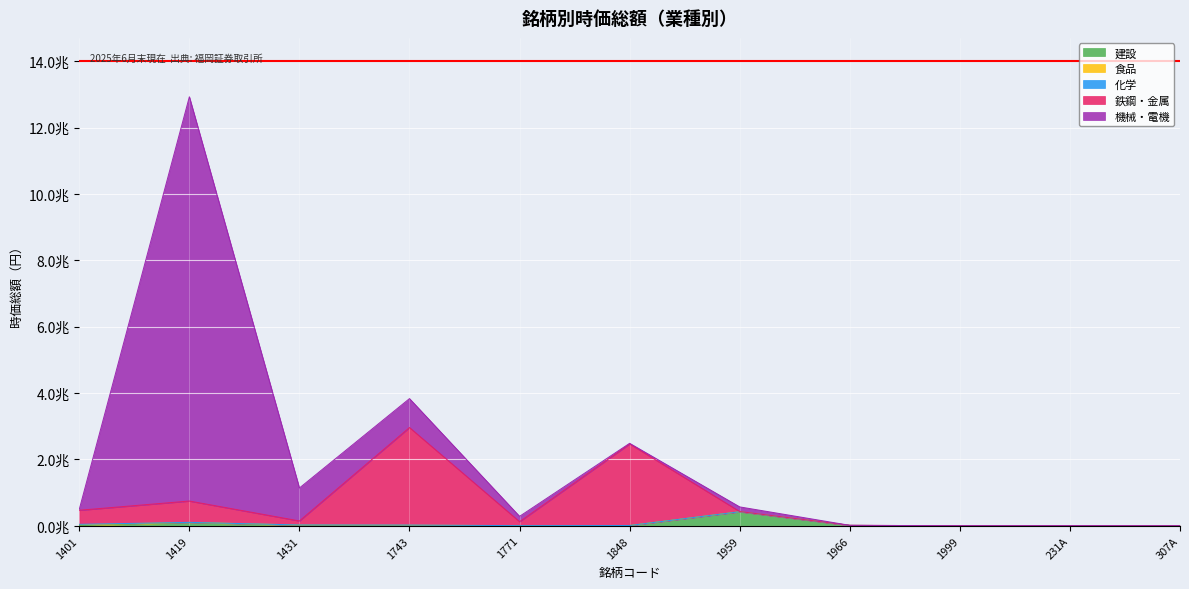

What is the difference between the maximum and second lowest values in the 鉄鋼・金属 series?

2937228213216